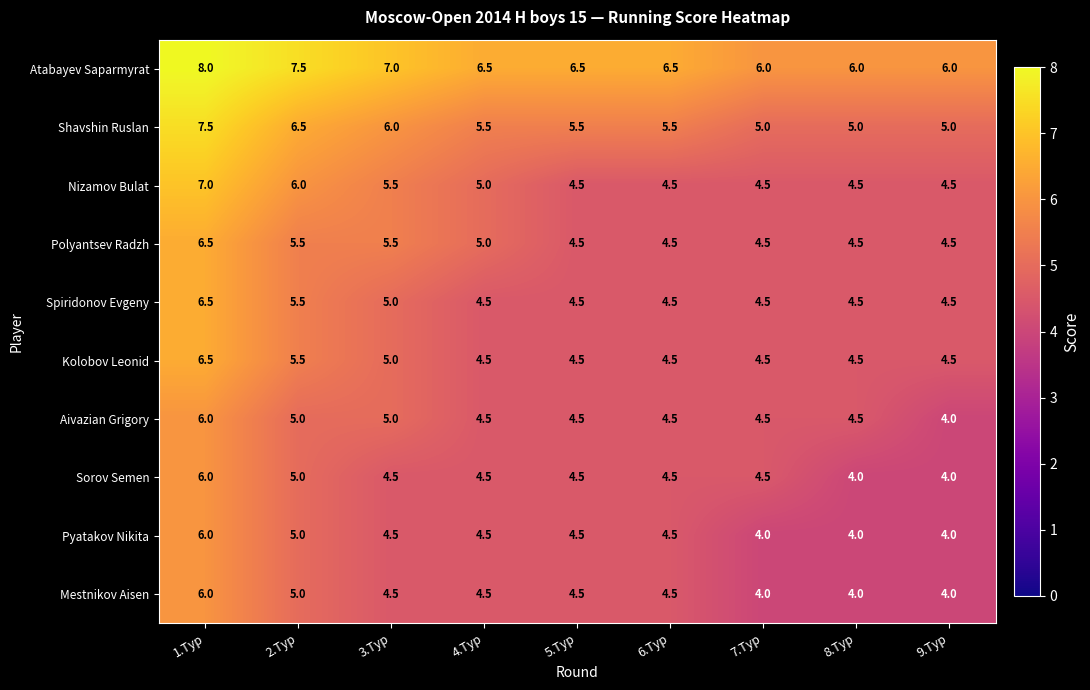

The Mestnikov Aisen series shows 6.0 at 1.Тур. True or false?

True